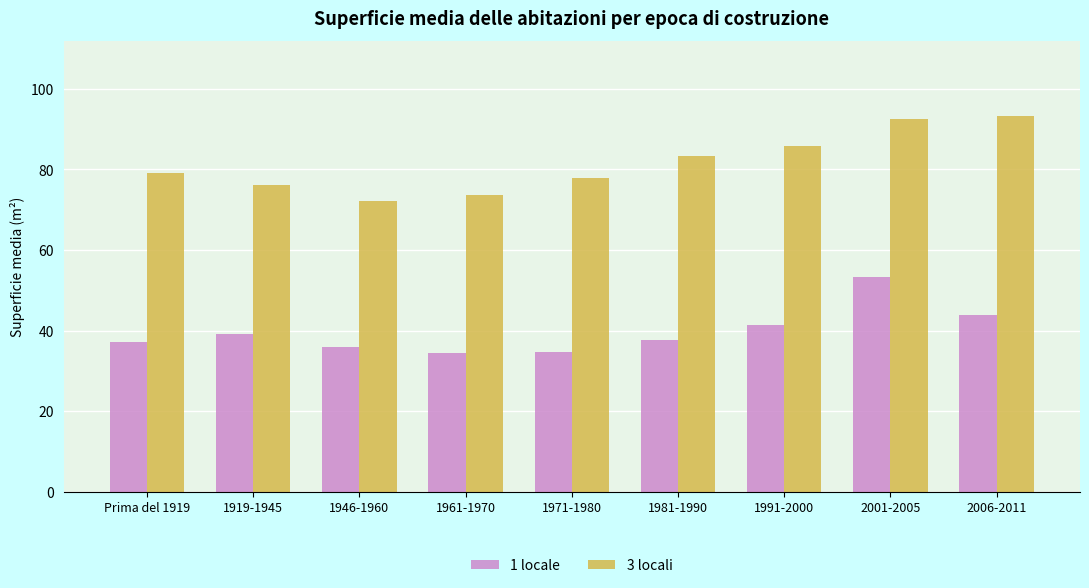

What is the average value of the 1 locale series?

39.7